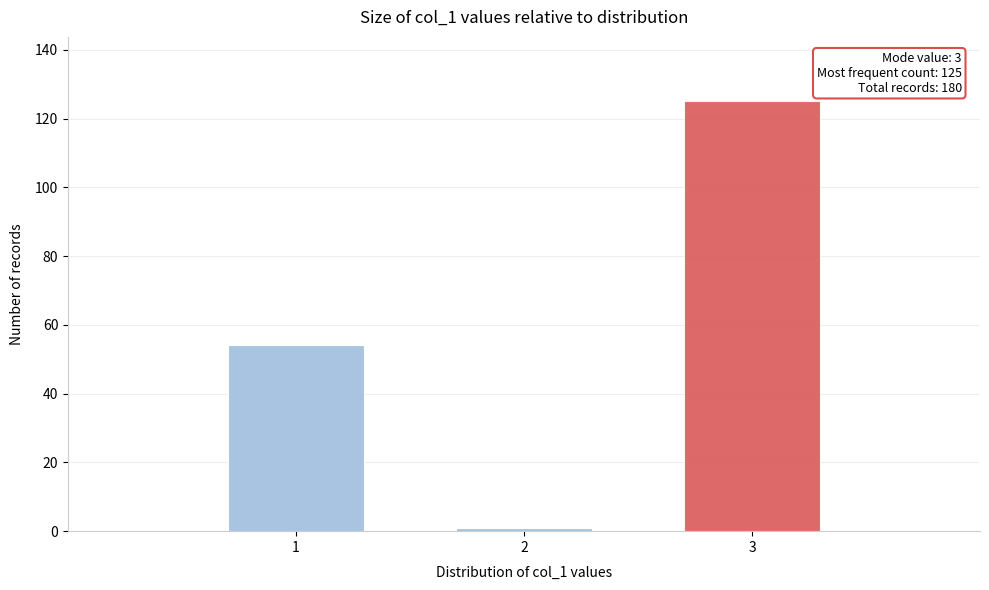

Reading left to right, transcribe all the data shown in this chart.

1=54	2=1	3=125